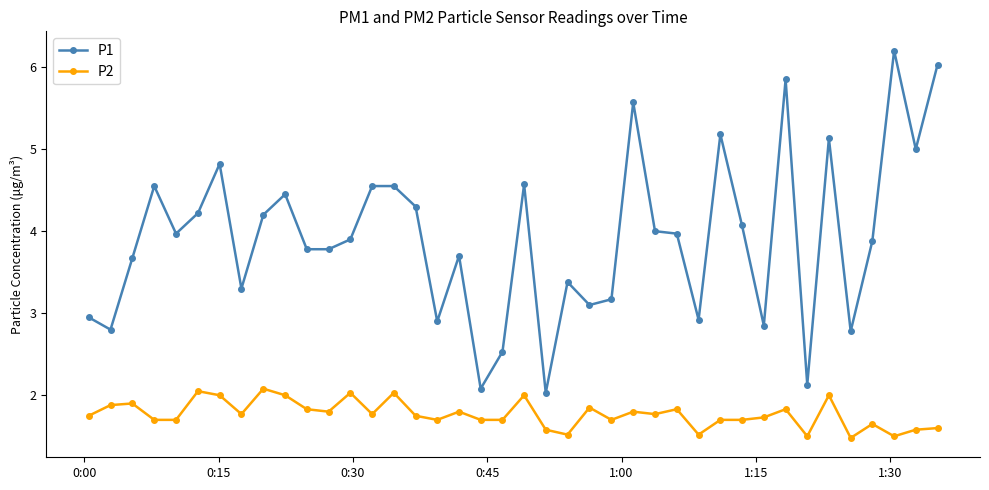

What is the lowest value of the P2 series?

1.5